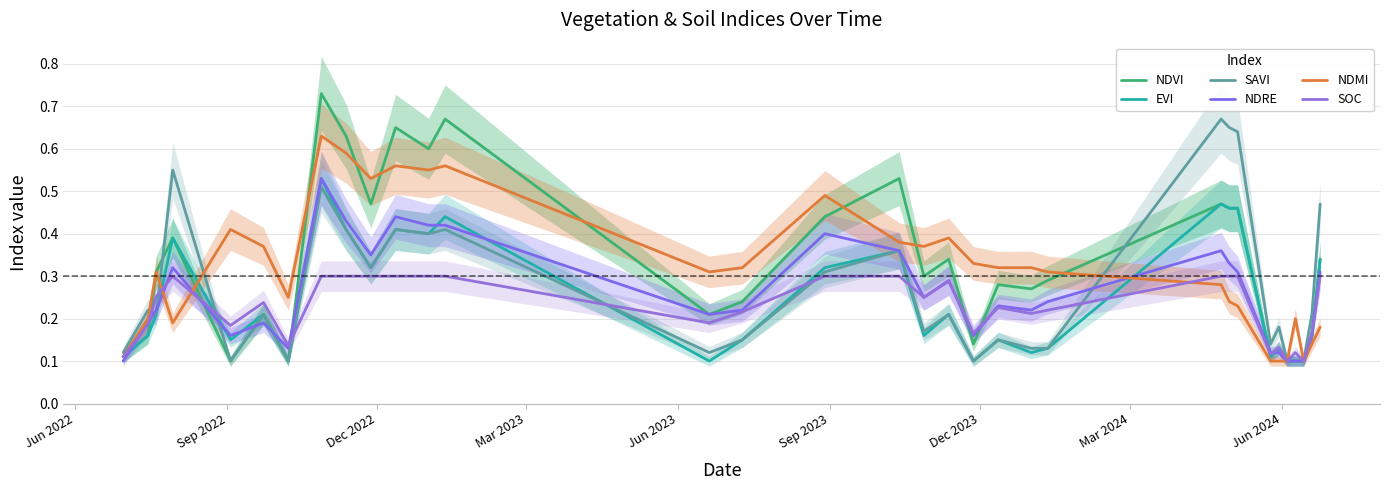

Reading left to right, transcribe all the data shown in this chart.

NDVI: 0.1	0.2	0.3	0.4	0.1	0.2	0.1	0.7	0.6	0.5	0.7	0.6	0.7	0.2	0.2	0.4	0.5	0.3	0.3	0.1	0.3	0.3	0.3	0.5	0.5	0.5	0.1	0.1	0.1	0.1	0.1	0.2	0.3
EVI: 0.1	0.2	0.2	0.4	0.1	0.2	0.1	0.5	0.4	0.3	0.4	0.4	0.4	0.1	0.1	0.3	0.4	0.2	0.2	0.1	0.1	0.1	0.1	0.5	0.5	0.5	0.1	0.1	0.1	0.1	0.1	0.2	0.3
SAVI: 0.1	0.2	0.2	0.6	0.1	0.2	0.1	0.5	0.4	0.3	0.4	0.4	0.4	0.1	0.1	0.3	0.4	0.2	0.2	0.1	0.1	0.1	0.1	0.7	0.7	0.6	0.1	0.2	0.1	0.1	0.1	0.2	0.5
NDRE: 0.1	0.2	0.2	0.3	0.2	0.2	0.1	0.5	0.4	0.3	0.4	0.4	0.4	0.2	0.2	0.4	0.4	0.2	0.3	0.2	0.2	0.2	0.2	0.4	0.3	0.3	0.1	0.1	0.1	0.1	0.1	0.2	0.3
NDMI: 0.1	0.2	0.3	0.2	0.4	0.4	0.2	0.6	0.6	0.5	0.6	0.6	0.6	0.3	0.3	0.5	0.4	0.4	0.4	0.3	0.3	0.3	0.3	0.3	0.2	0.2	0.1	0.1	0.1	0.2	0.1	0.1	0.2
SOC: 0.1	0.2	0.3	0.3	0.2	0.2	0.1	0.3	0.3	0.3	0.3	0.3	0.3	0.2	0.2	0.3	0.3	0.2	0.3	0.2	0.2	0.2	0.2	0.3	0.3	0.3	0.1	0.1	0.1	0.1	0.1	0.2	0.3